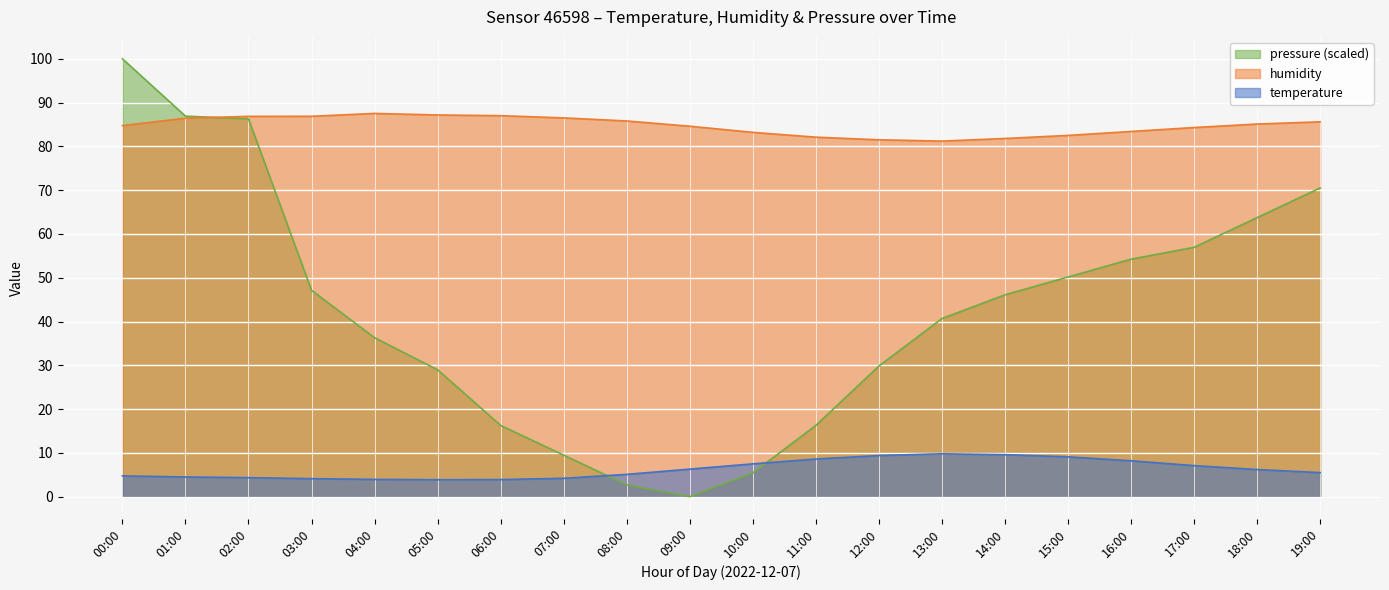

How many intersections are there between pressure_norm and temperature?

2